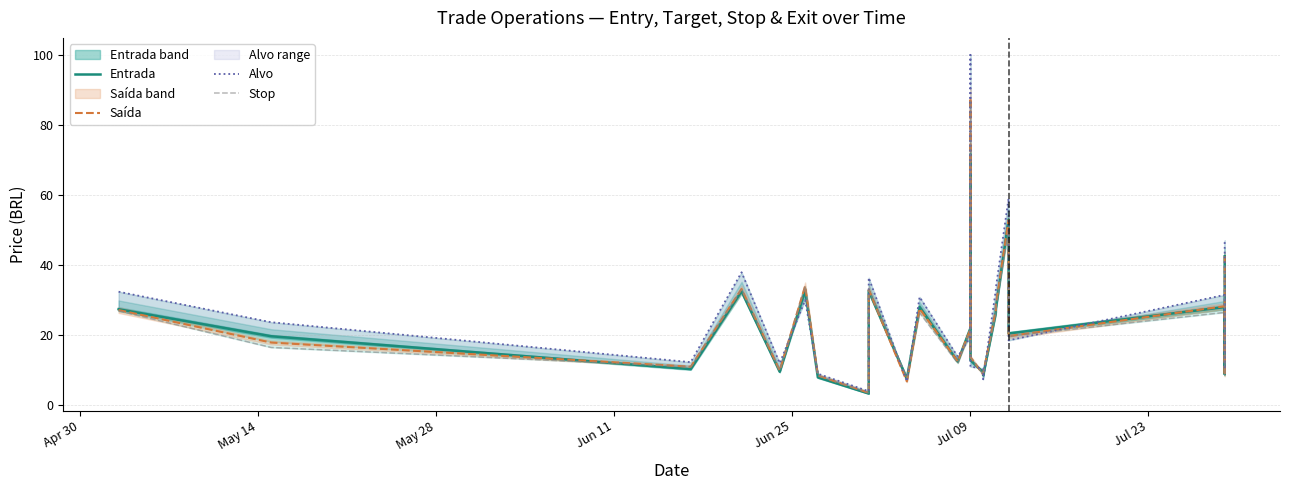

What is the difference between the maximum and minimum values in the Entrada series?

68.2